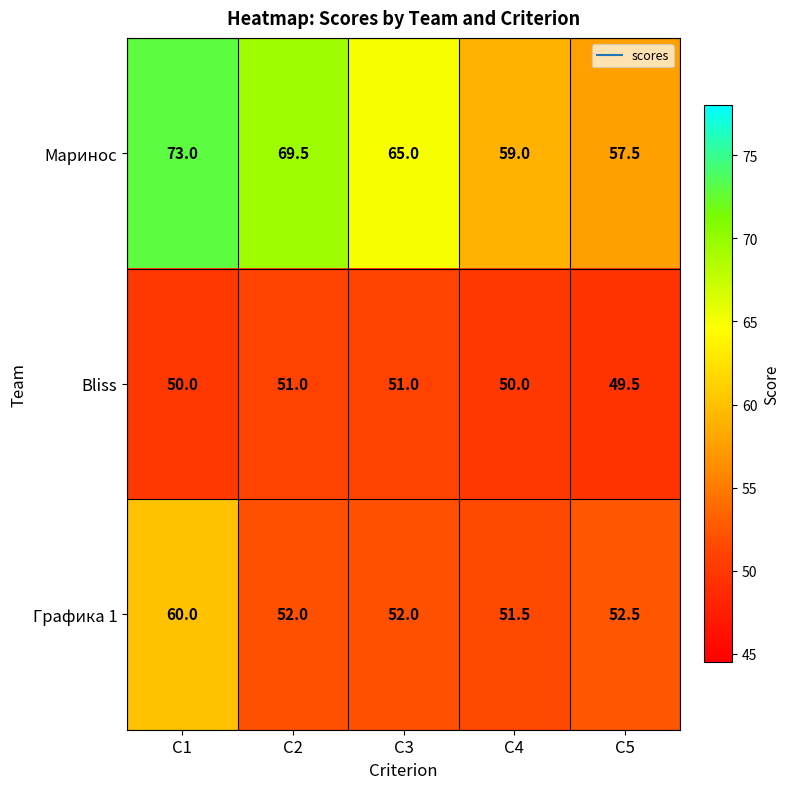

What is the difference between the highest and lowest values at С4?

9.0